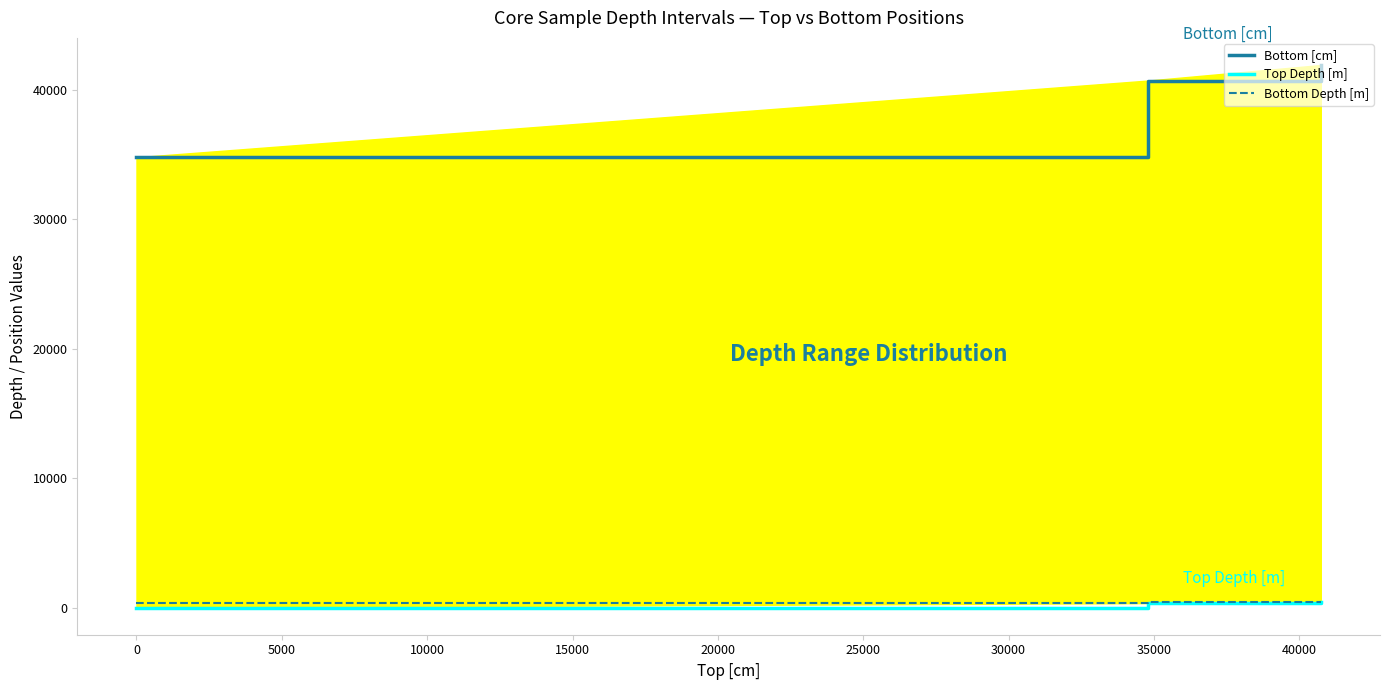

What are all the series names shown in the legend?

Bottom [cm], Top Depth [m], Bottom Depth [m]